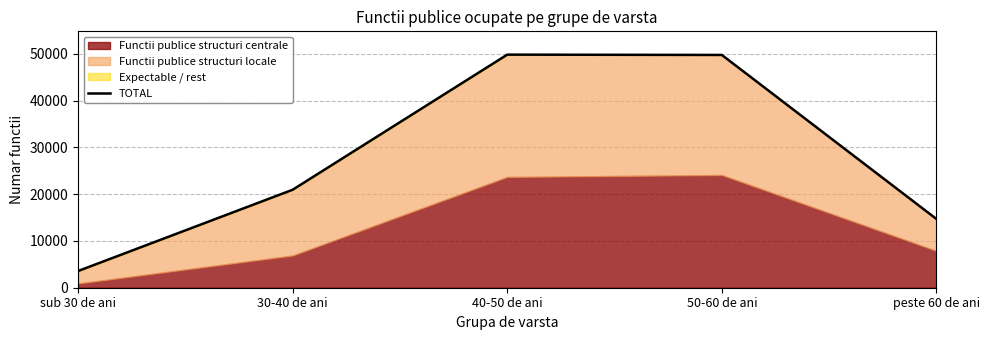

What is the change in value from 30-40 de ani to 40-50 de ani?

+28869